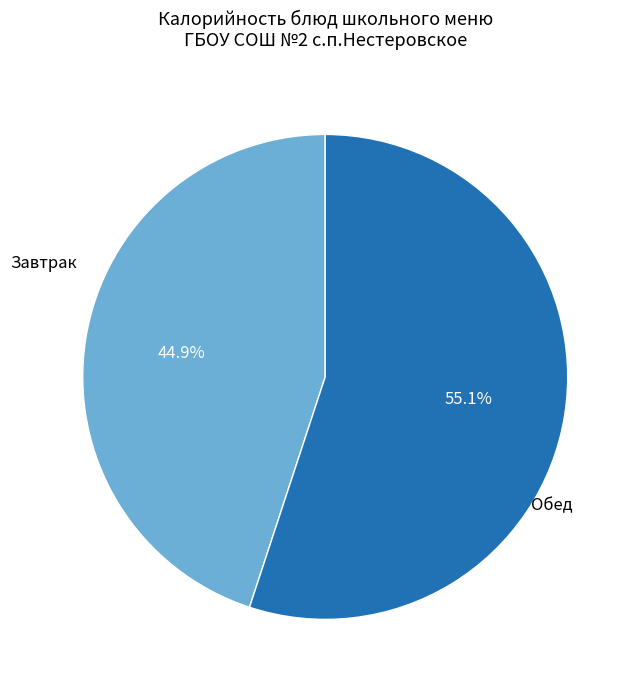

Rank the categories by value from lowest to highest.

Завтрак, Обед